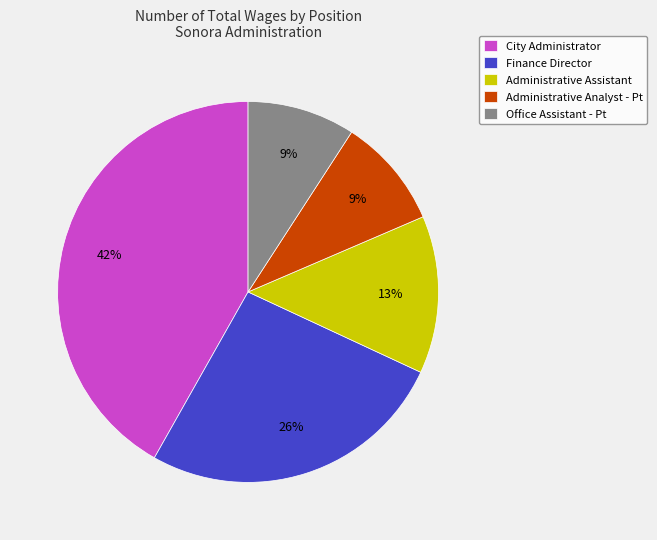

What is the largest slice in the pie chart?

City Administrator